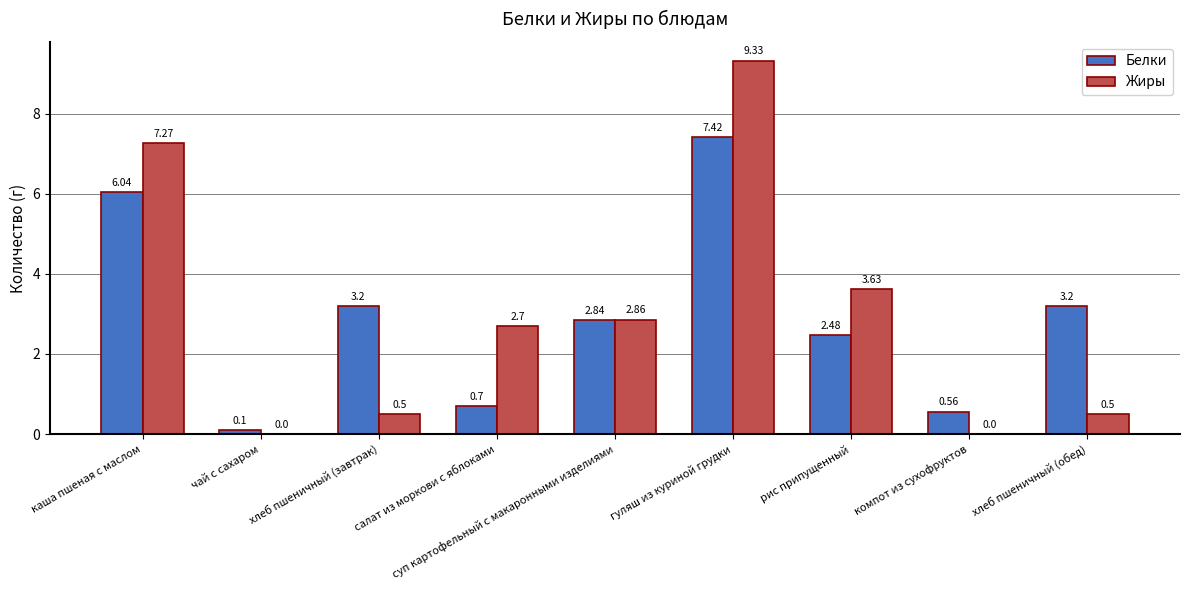

How many values in the Жиры series exceed 2?

5